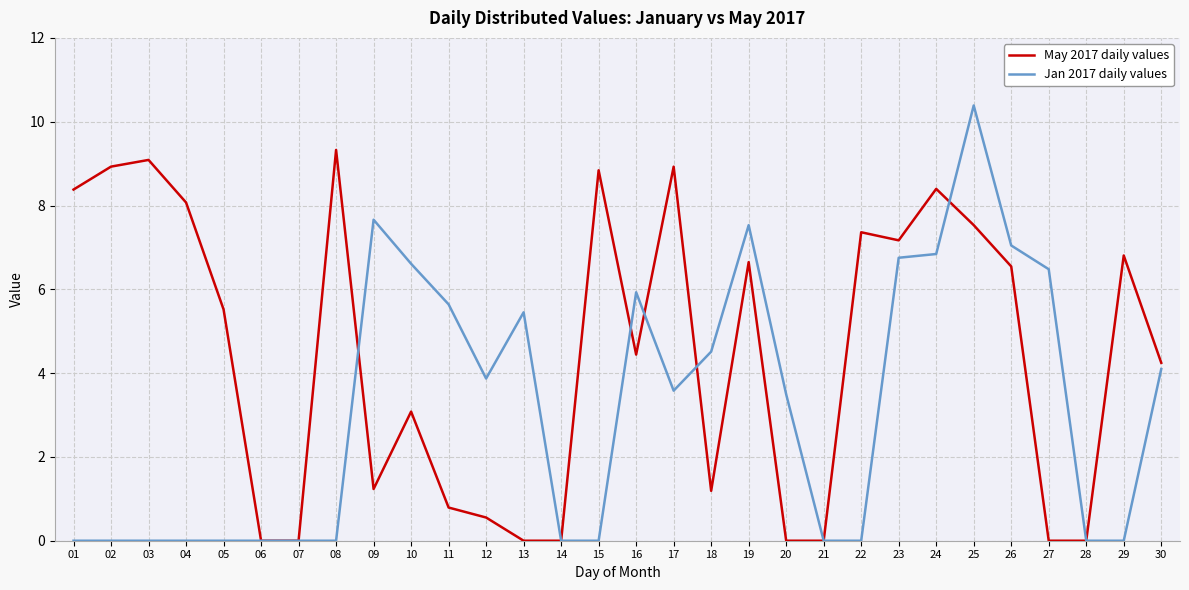

The Jan 2017 daily values series shows 7.5 at 19. True or false?

True